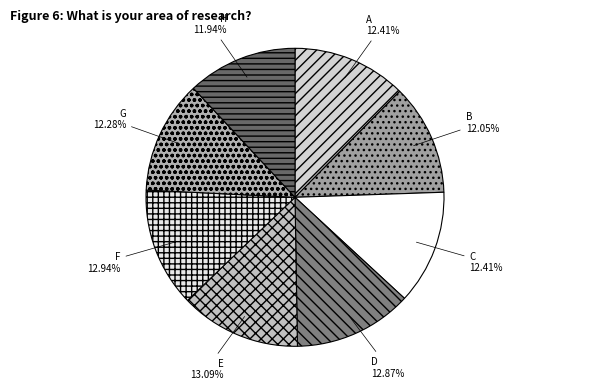

To the nearest percent, what is the difference between the largest and smallest slice percentages?

1%